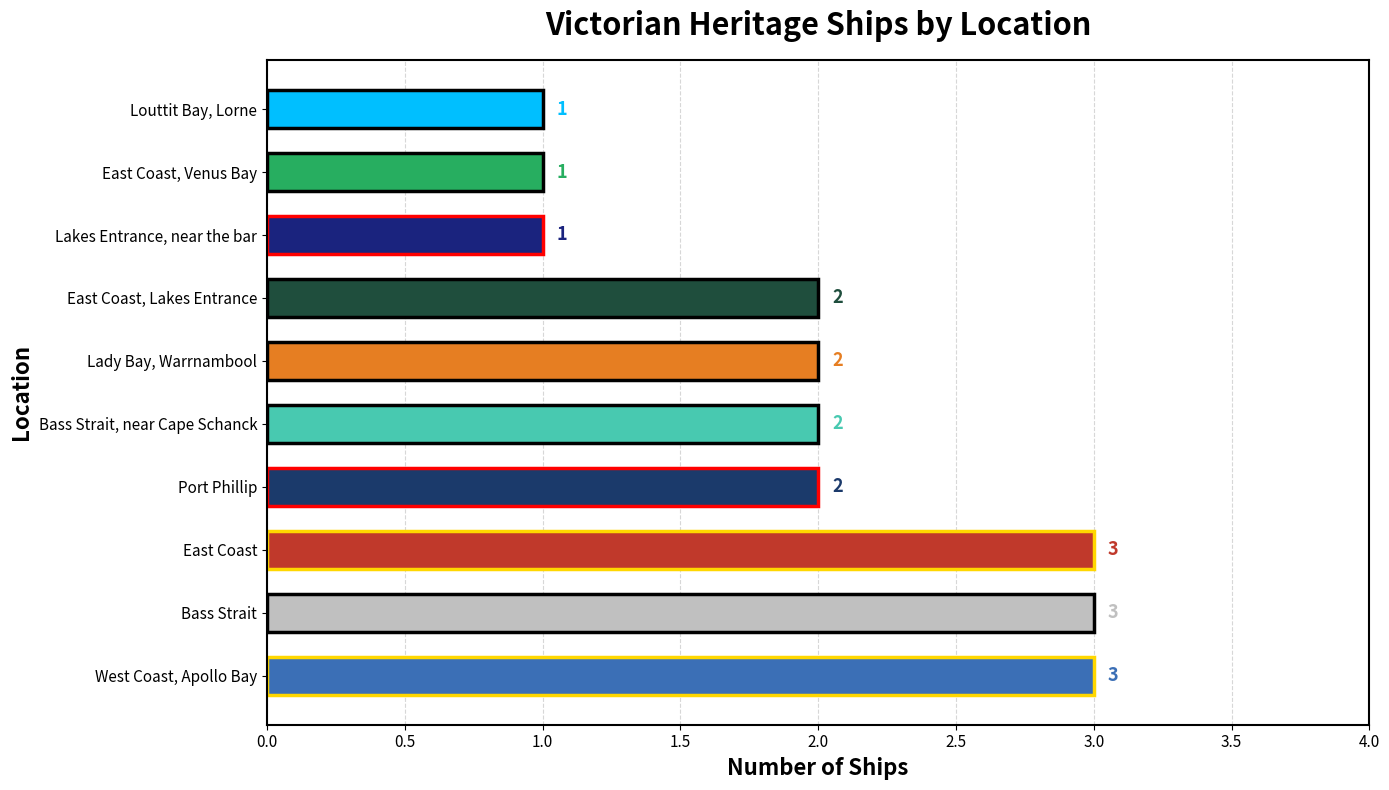

Count the values in the range 1 to 3.

10